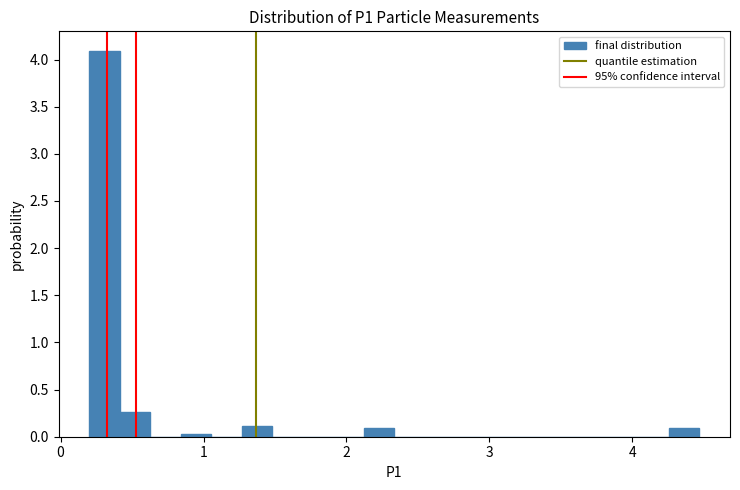

Around what value on the x-axis is the tallest bar? Give the approximate position of its centre, as read against the axis.

0.3